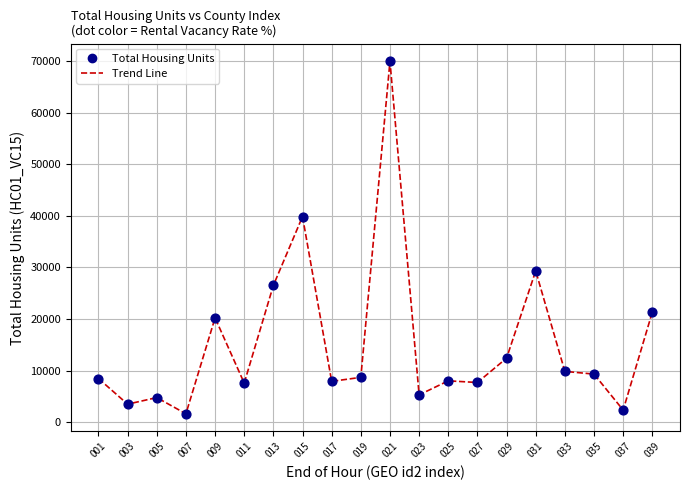

What is the range of Y values (max minus min)?

68308